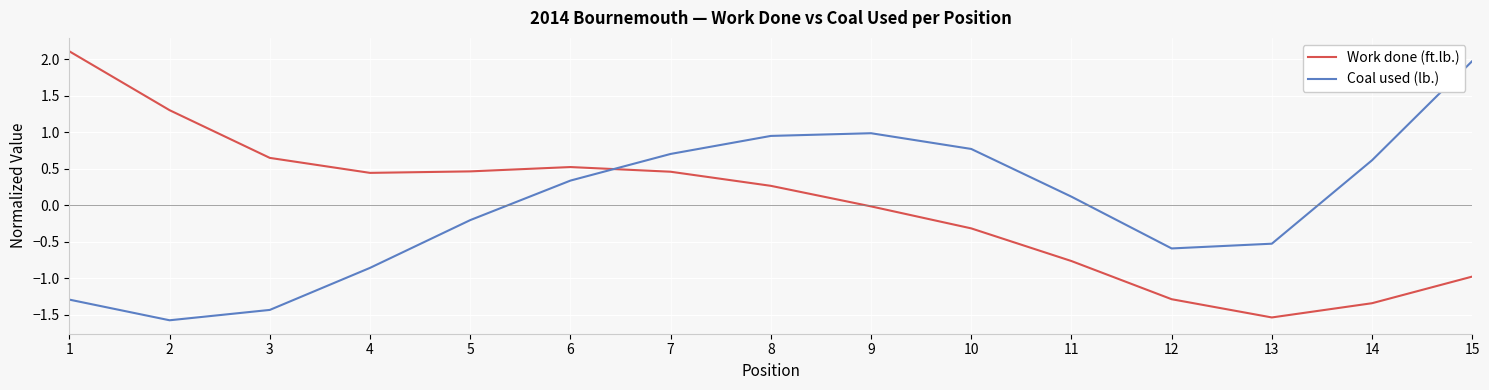

Does the chart have visible grid lines?

Yes